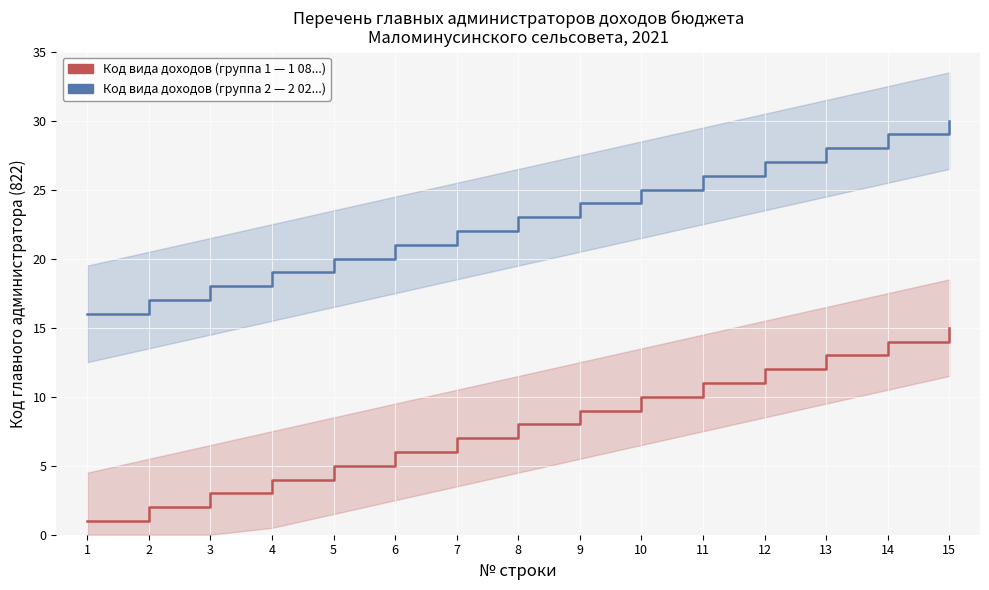

Reading right to left, extract all data points from this chart.

Код вида доходов (группа 1): 15=15	14=14	13=13	12=12	11=11	10=10	9=9	8=8	7=7	6=6	5=5	4=4	3=3	2=2	1=1
Код вида доходов (группа 2): 15=30	14=29	13=28	12=27	11=26	10=25	9=24	8=23	7=22	6=21	5=20	4=19	3=18	2=17	1=16